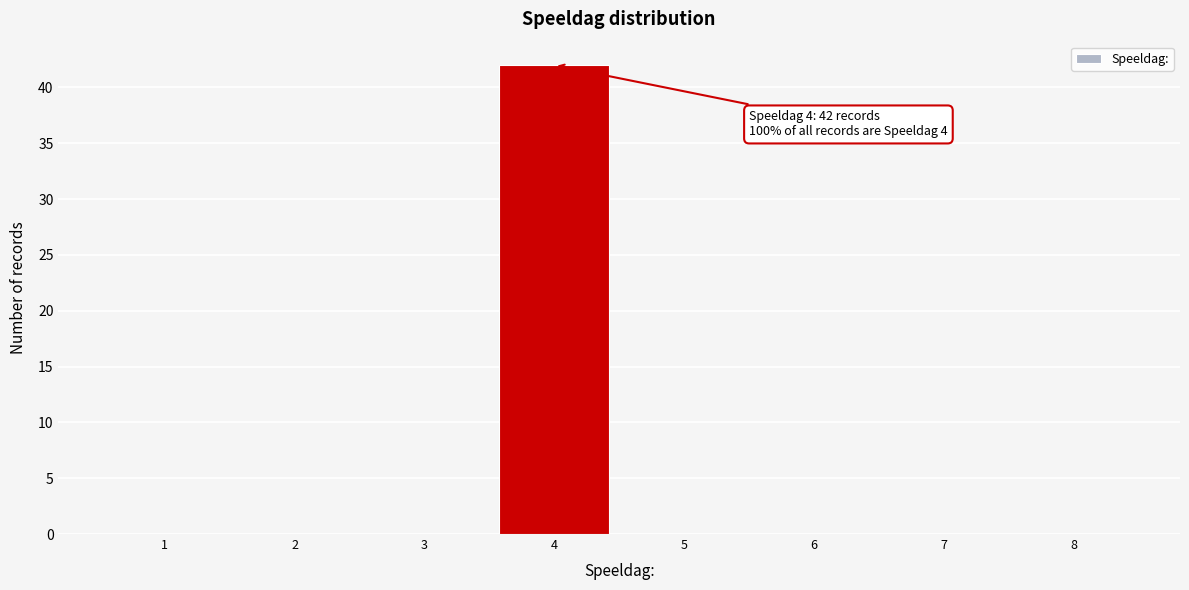

Which range on the x-axis has the tallest bar?

3.5 to 4.5